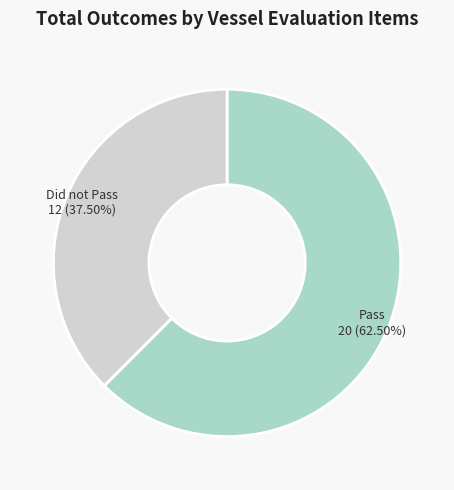

Is there a majority slice in this chart?

Yes